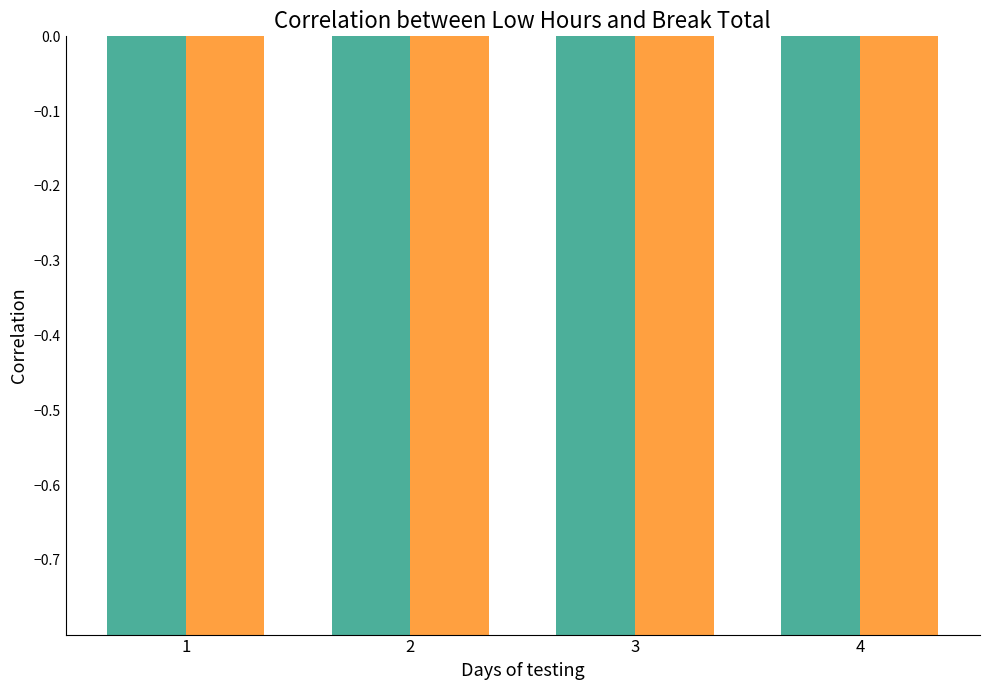

What is the value of the Low (Hours) bar at the 2nd from the left?

-11.5